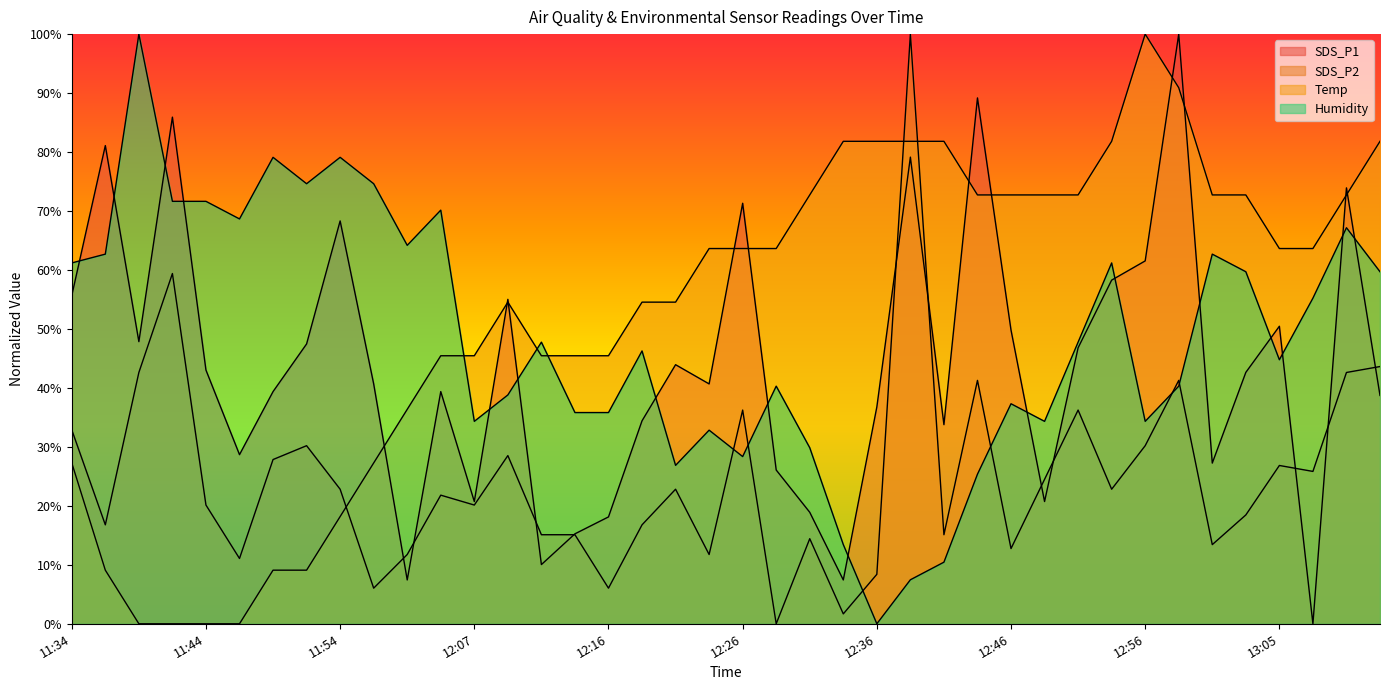

How many data points in Temp are above 63?

21